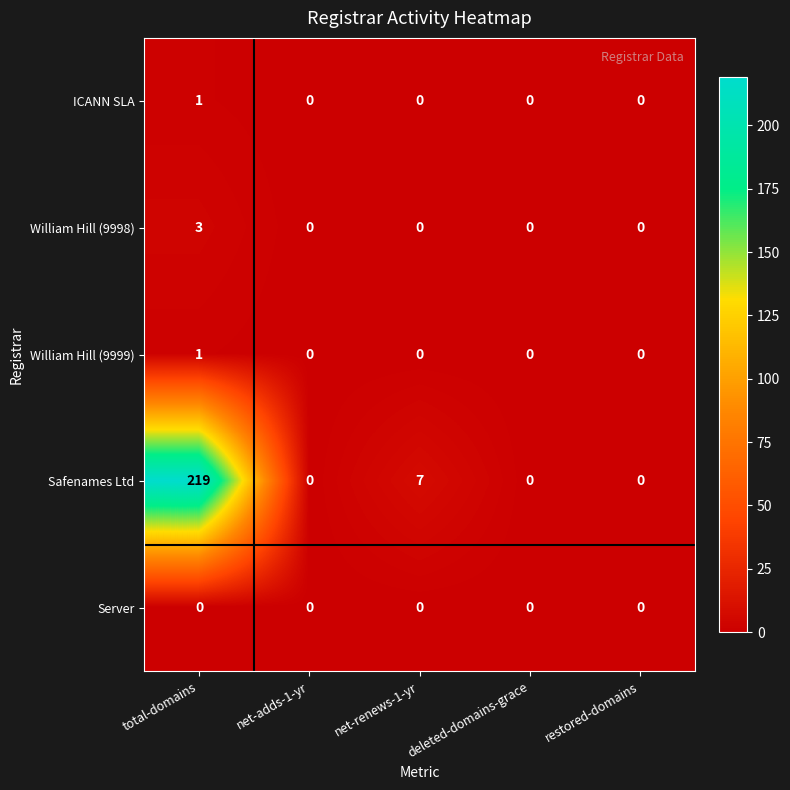

How many values in the William Hill (9999) series exceed 0?

1